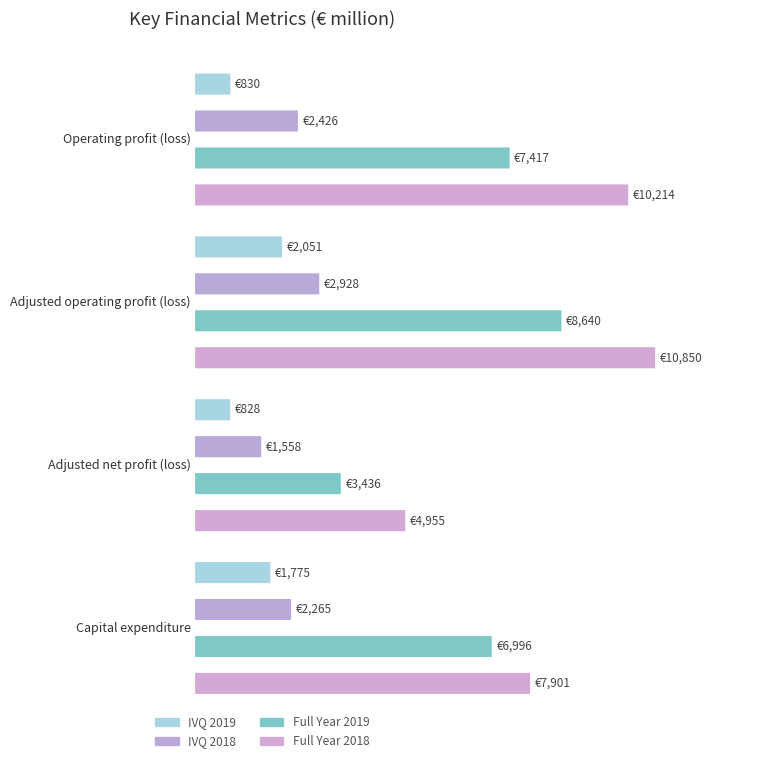

Which category has the lowest value in the IVQ 2019 series?

Adjusted net profit (loss)